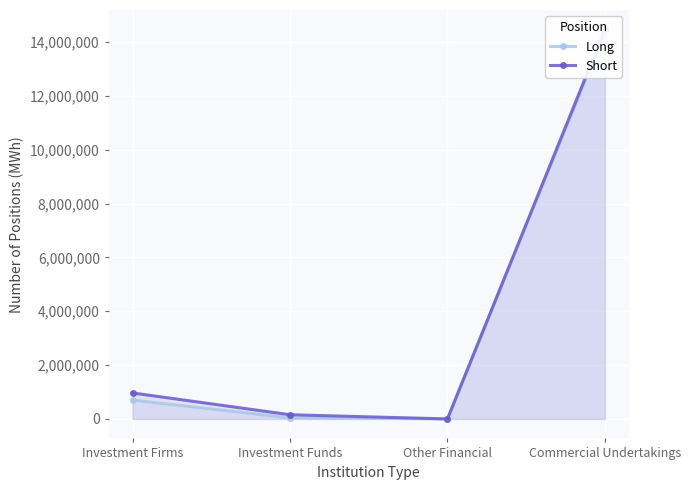

Count the number of data series in this chart.

2